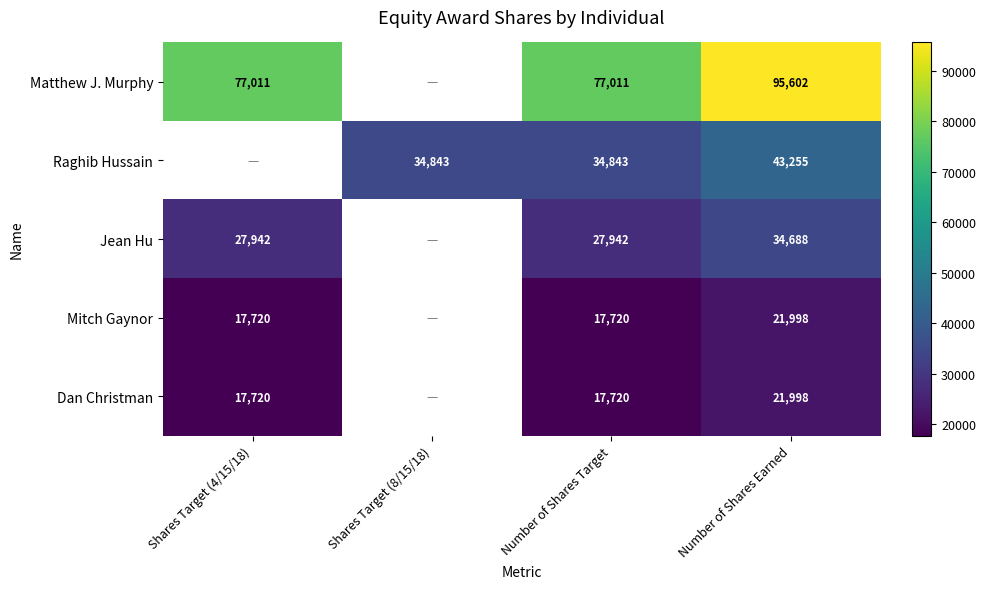

Is the value of Matthew J. Murphy at Number of Shares Target greater than the value of Jean Hu at Number of Shares Earned?

Yes